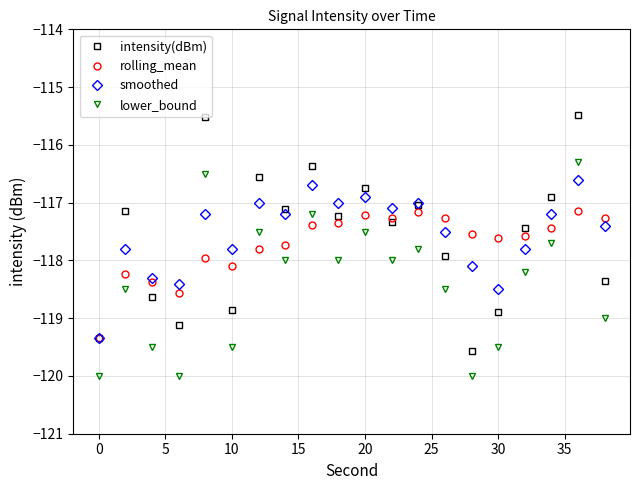

True or false: lower_bound has more than 2 interior local peaks.

True